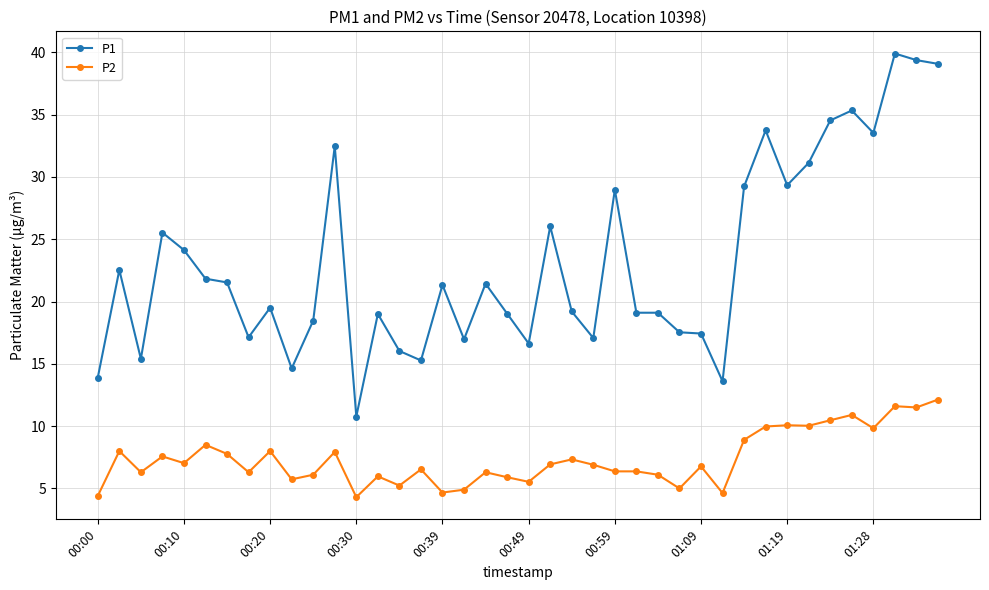

What is the average value of the P2 series?

7.4